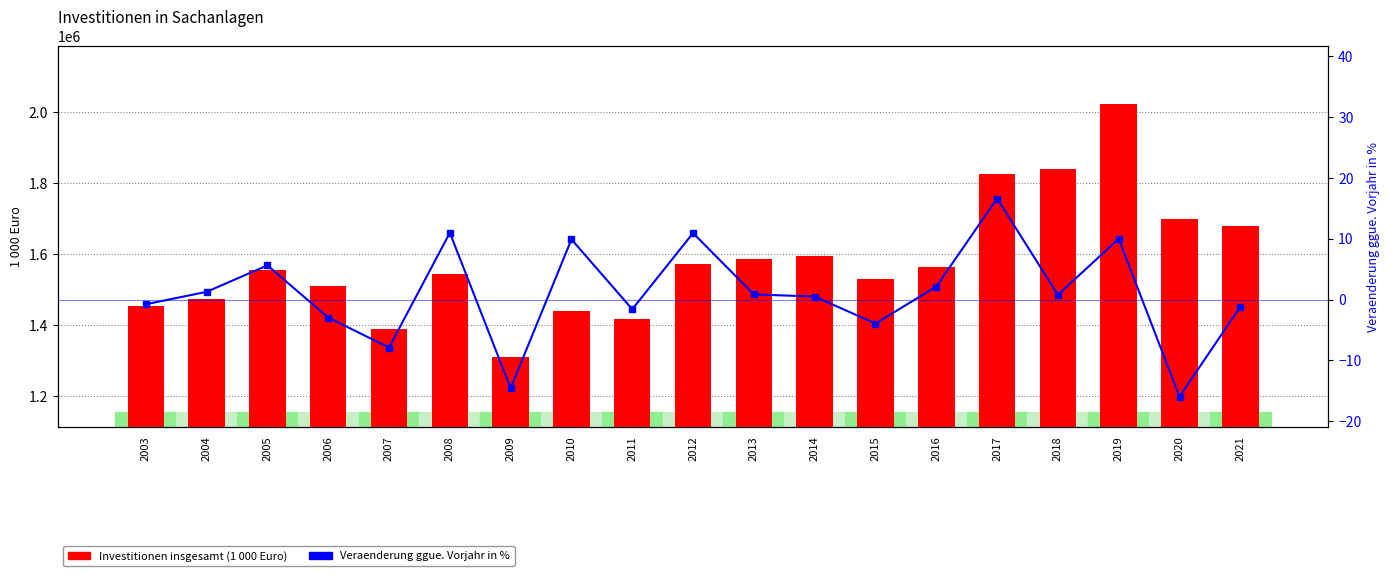

List the series in order of their overall mean, lowest first.

Veraenderung ggue. Vorjahr in %, Investitionen insgesamt (1 000 Euro)